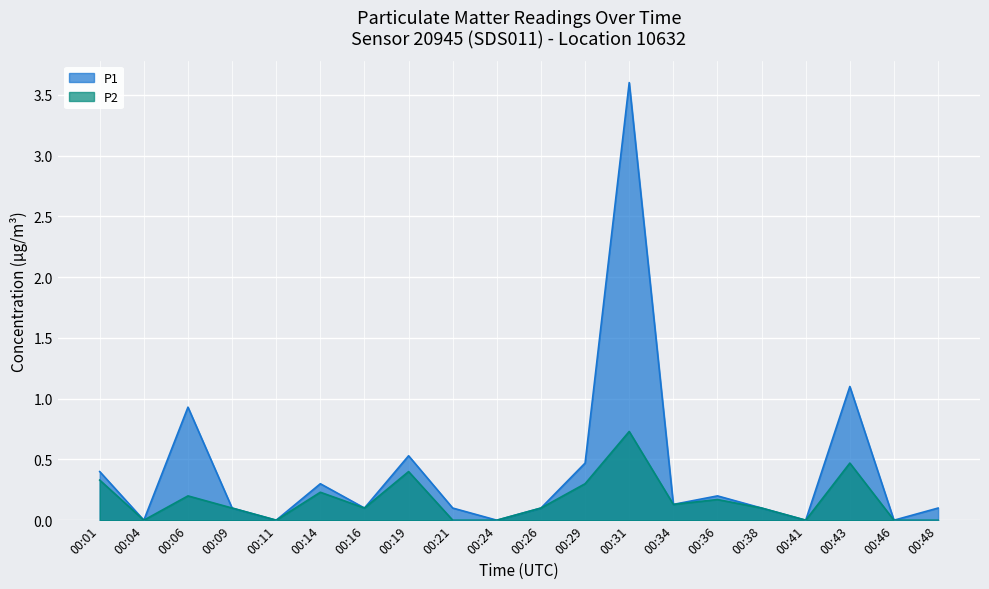

What is the value of the P1 point at the 9th from the left?

0.1